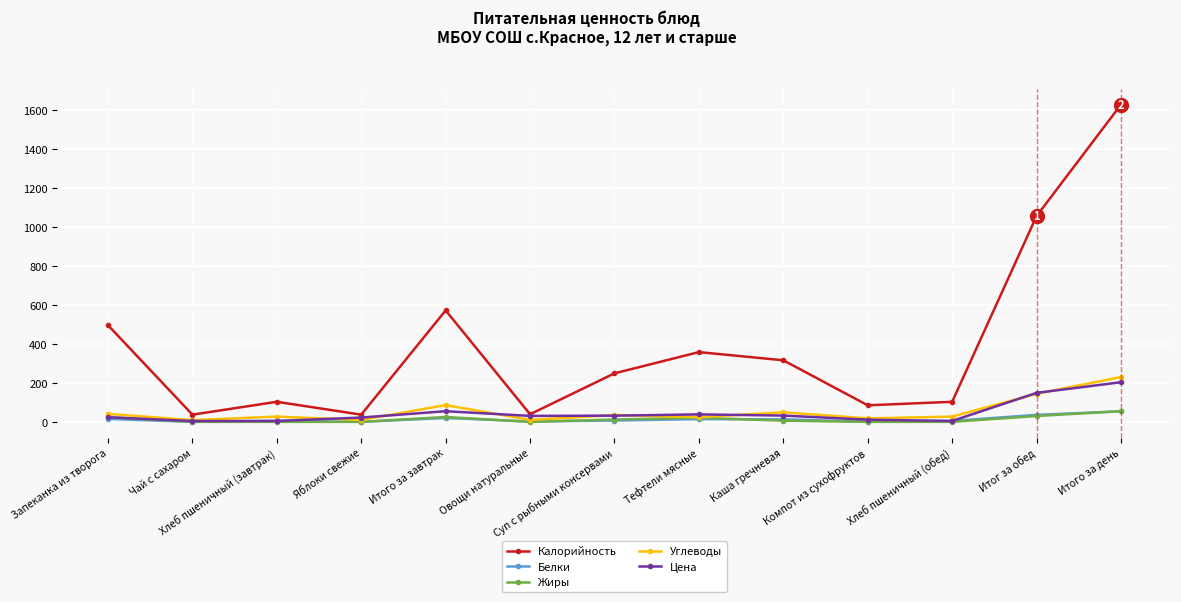

At which label is Углеводы closest to 119?

Итог за обед